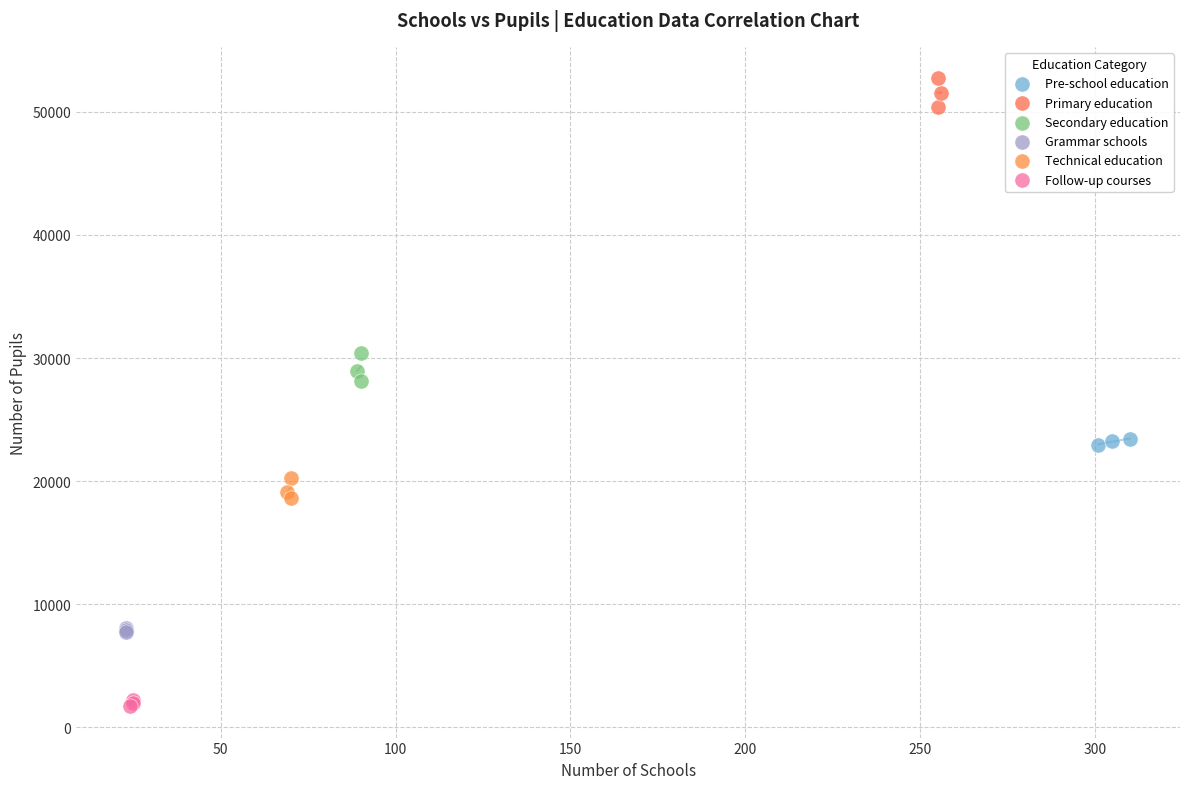

Which series contains the lowest Y value?

Follow-up courses